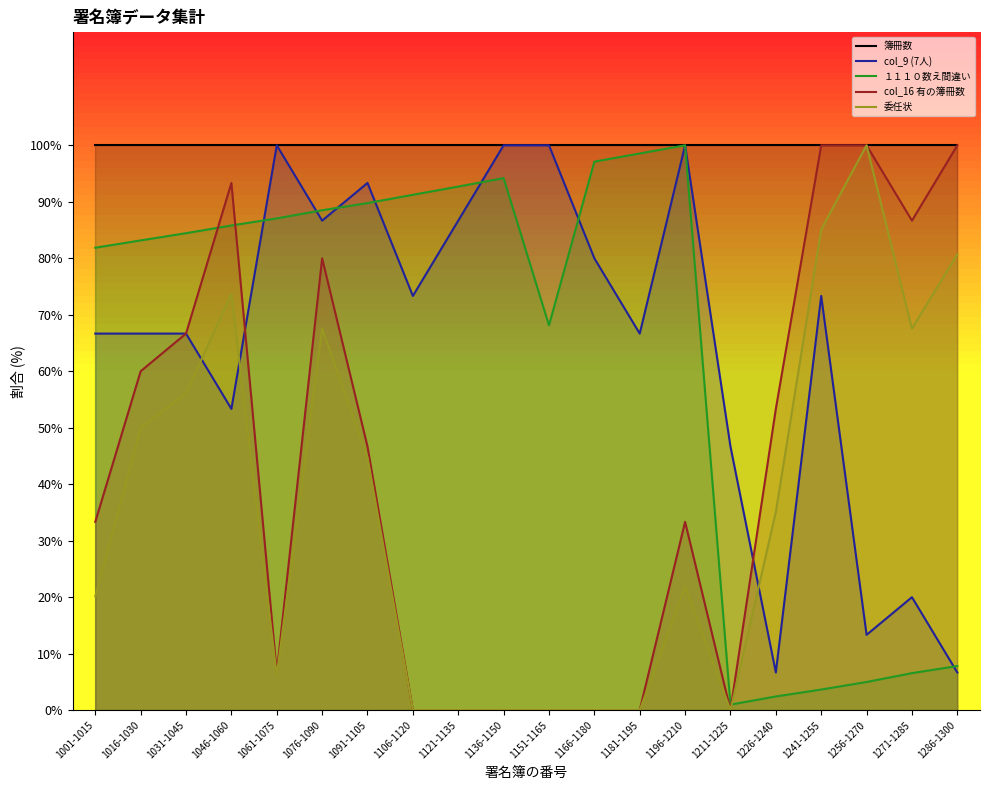

How many interior local peaks does the １１１０数え間違い series have?

2